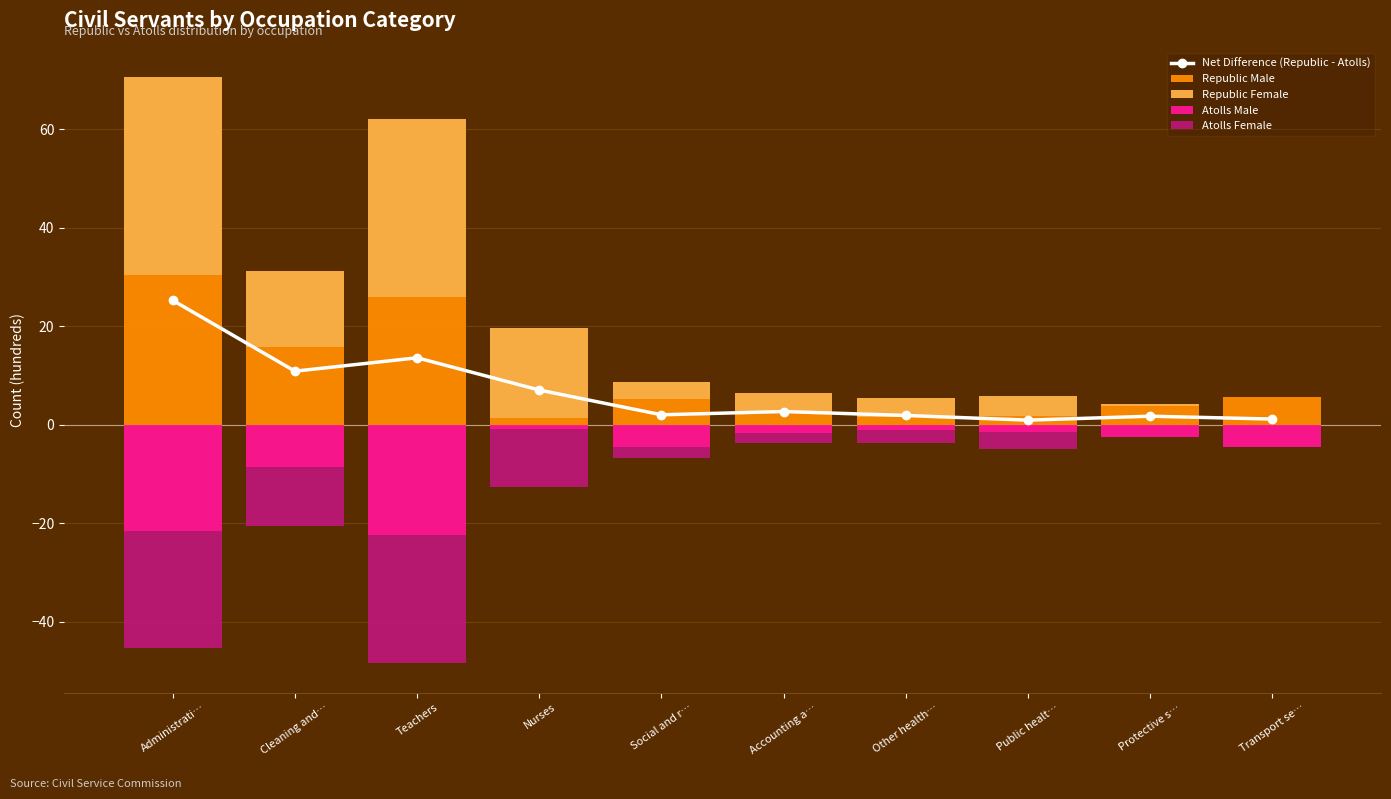

At which category is the sum across all series the highest?

Administrati…